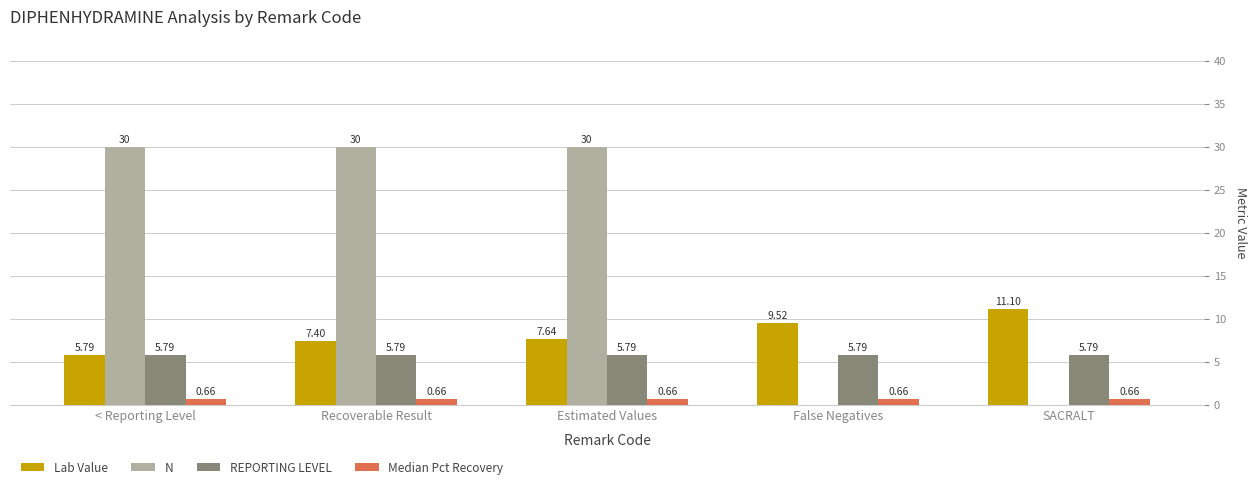

Which category has the highest value in the Lab Value series?

SACRALT